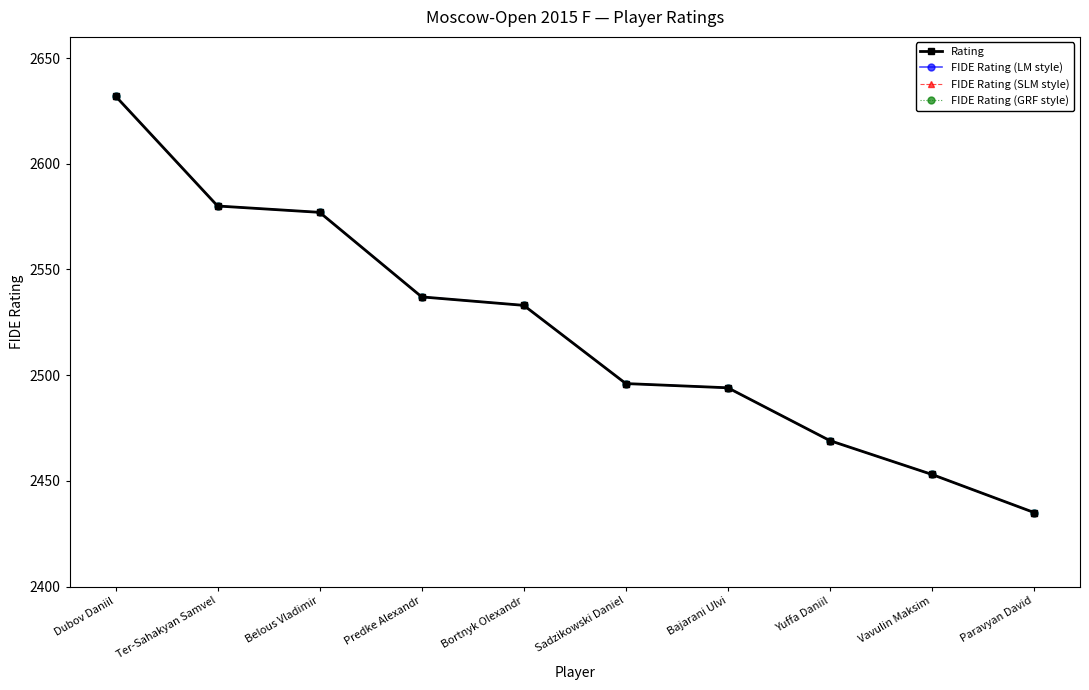

What is the smallest value displayed?

2435